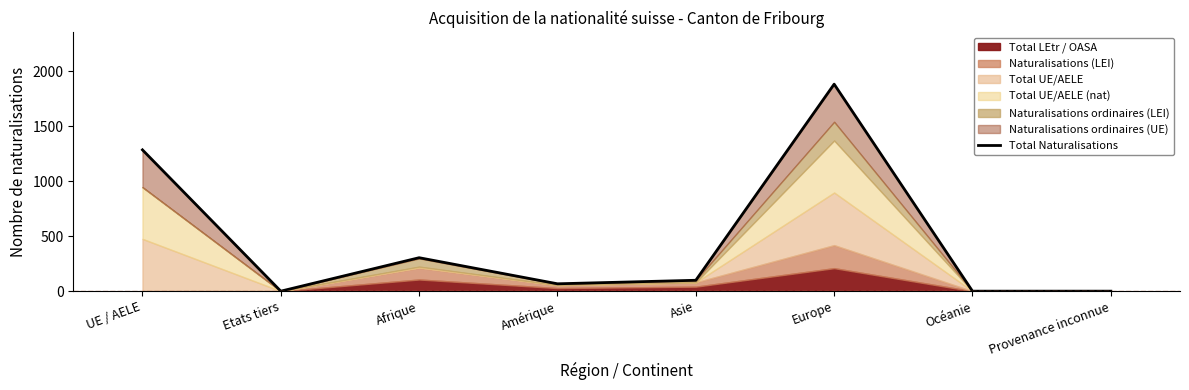

Reading left to right, extract all data points from this chart.

UE / AELE=1284	Etats tiers=0	Afrique=304	Amérique=67	Asie=99	Europe=1881	Océanie=0	Provenance inconnue=0